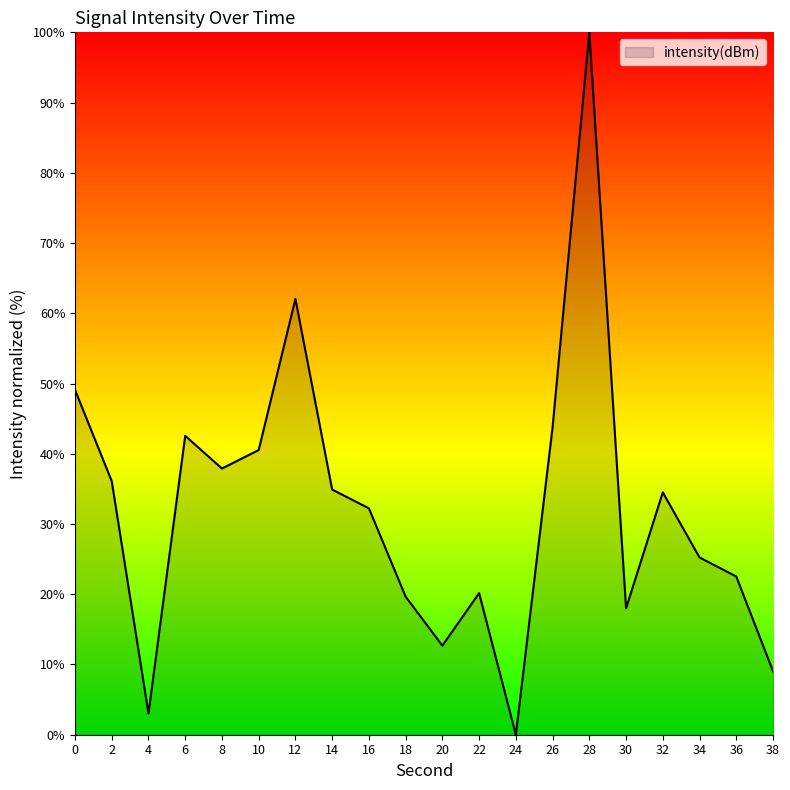

How many series are shown in this chart?

1